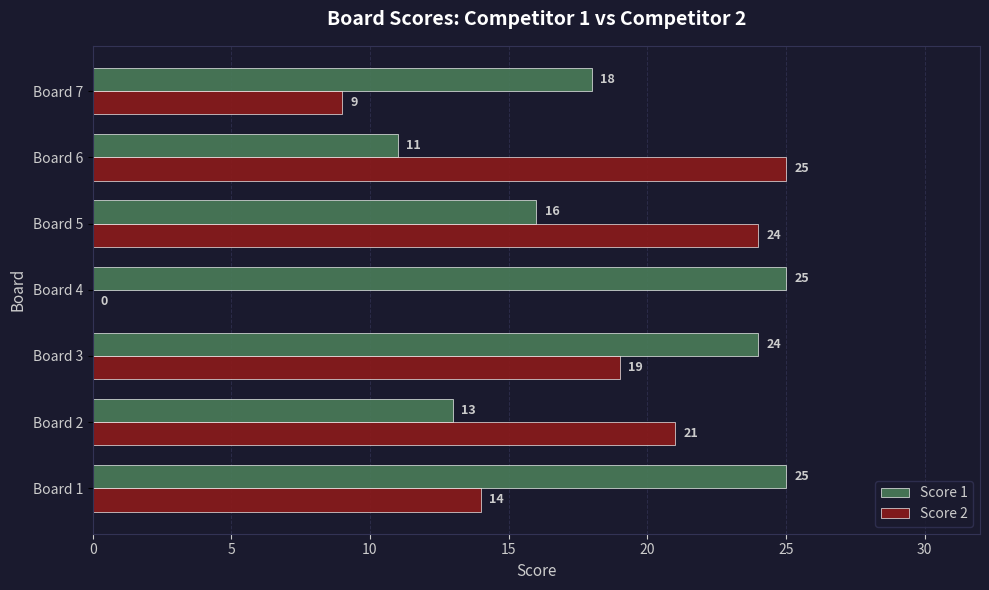

What is the sum of all Score 1 values?

132